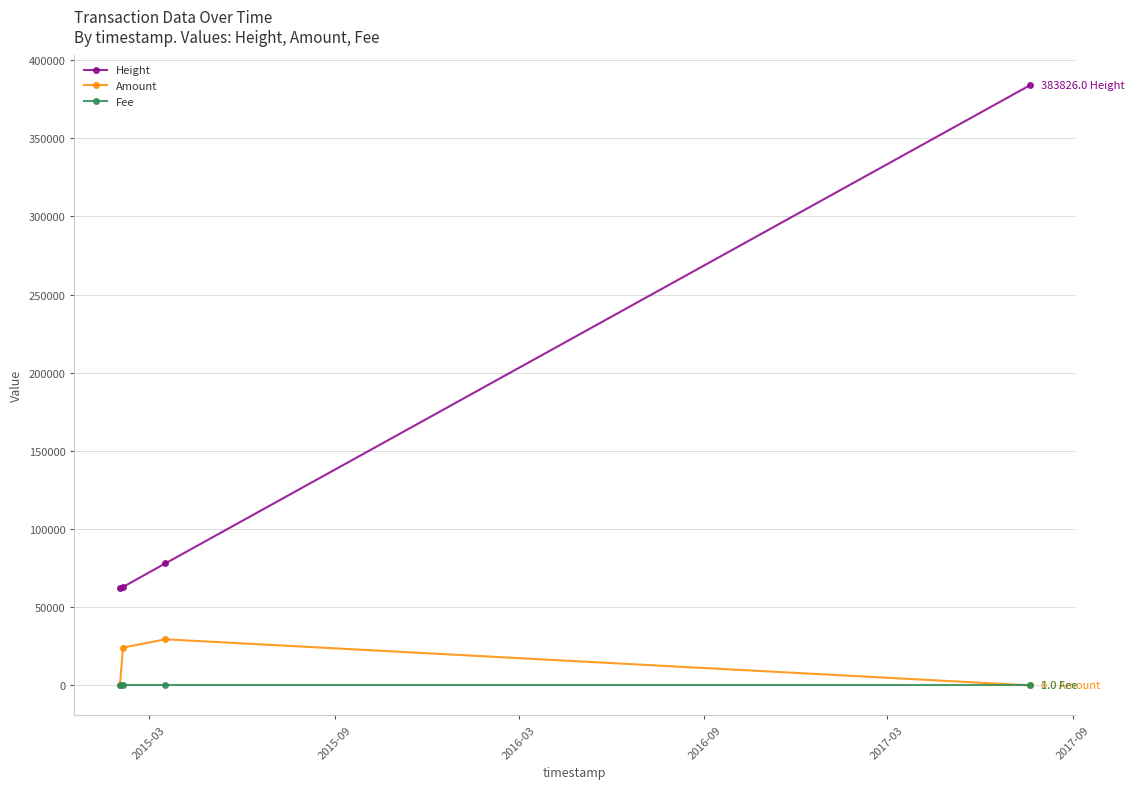

True or false: Amount and Height cross at least once.

False